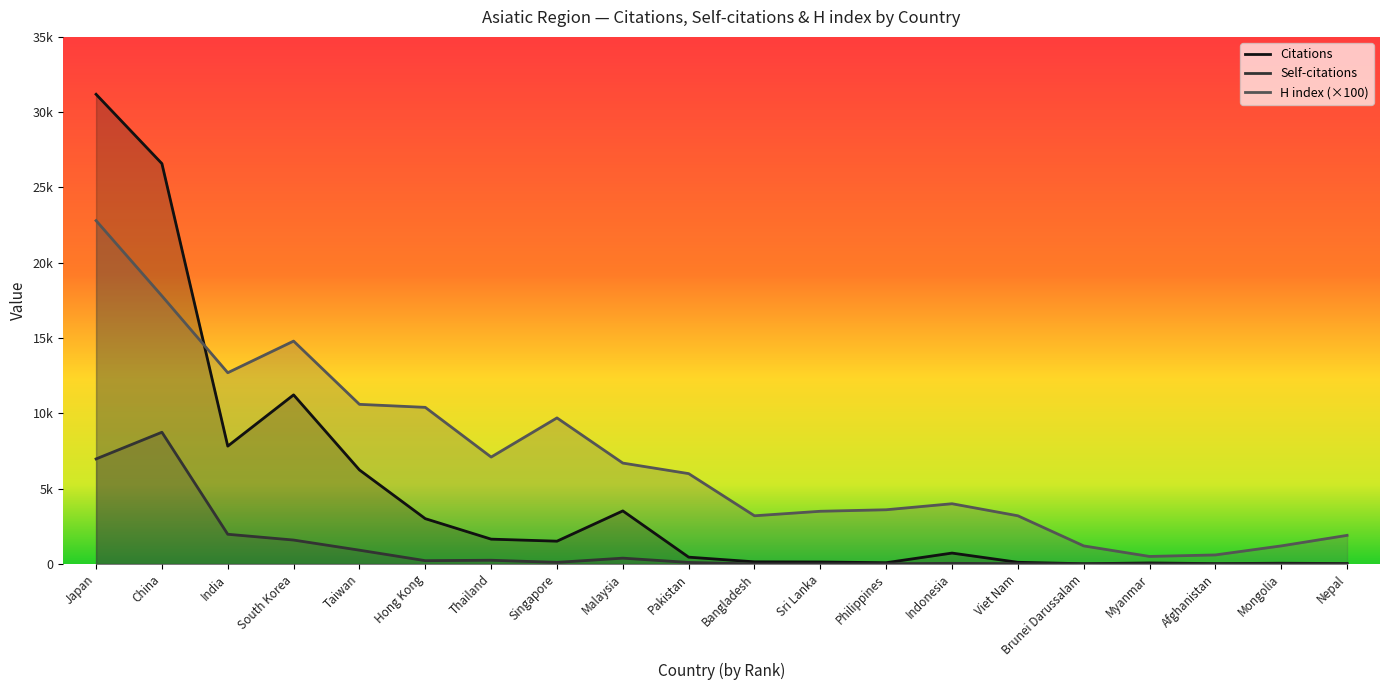

Read the H index value at Indonesia.

4000